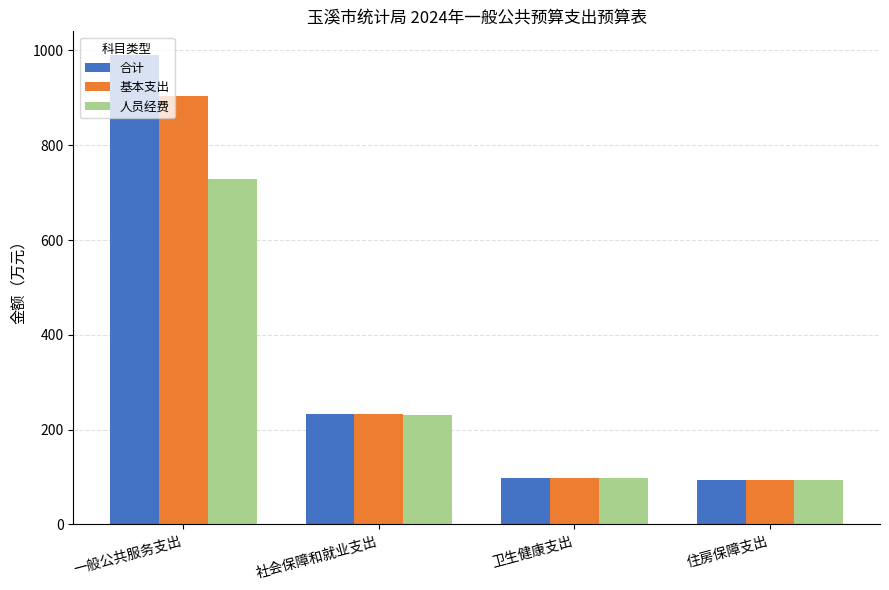

What is the difference between the 基本支出 values at 一般公共服务支出 and 社会保障和就业支出?

670.0